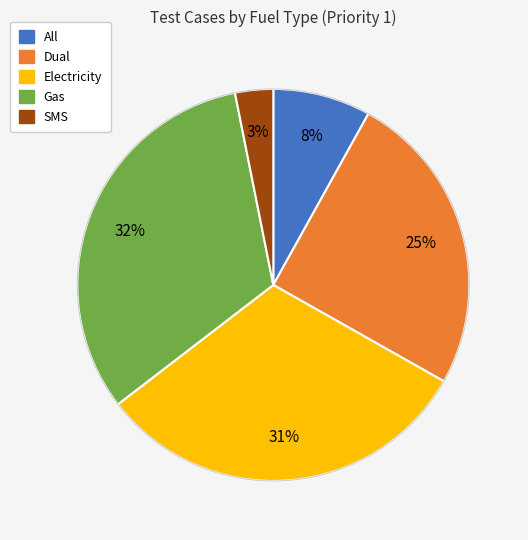

To the nearest percent, what is the difference between the largest and smallest slice percentages?

29%